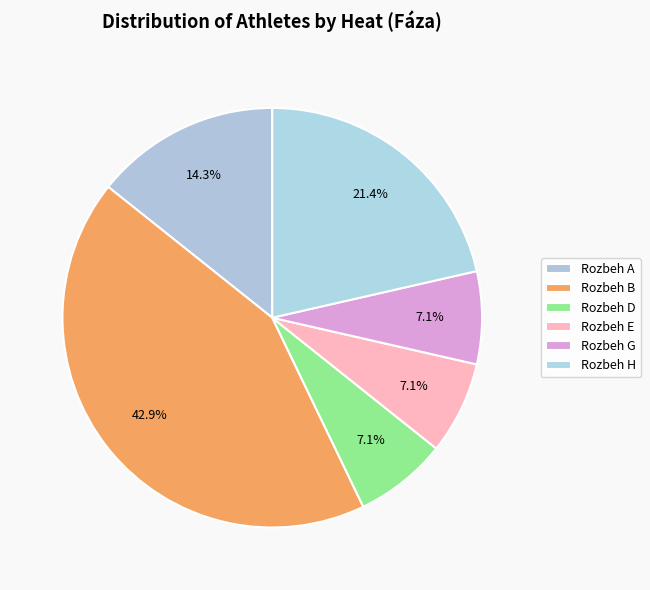

Which has a higher value, Rozbeh B or Rozbeh A?

Rozbeh B